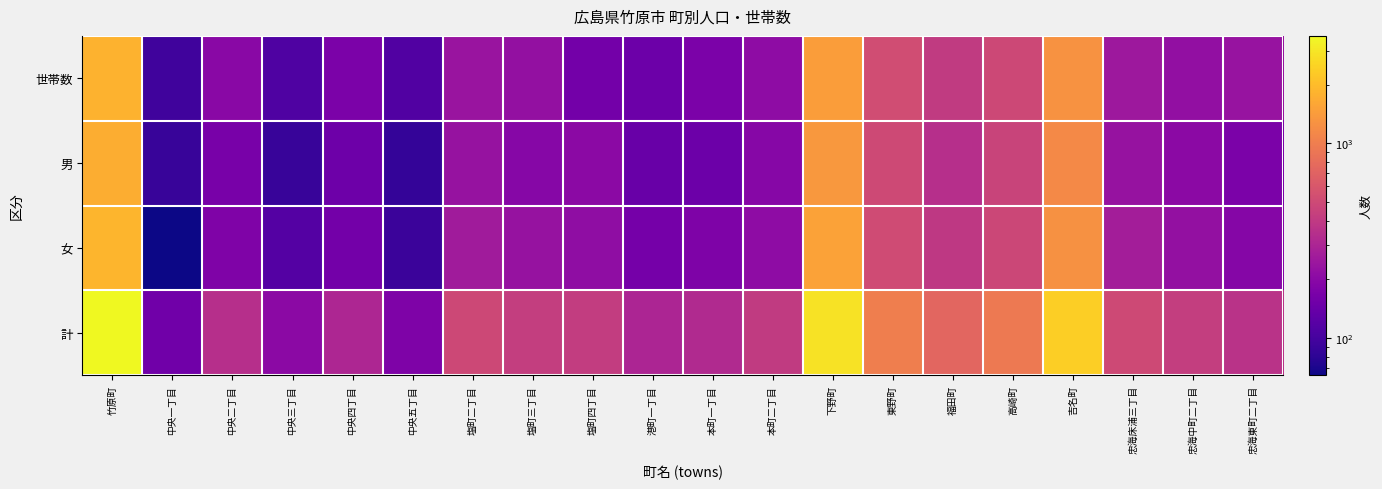

What is the total value across all series at 中央二丁目?

890